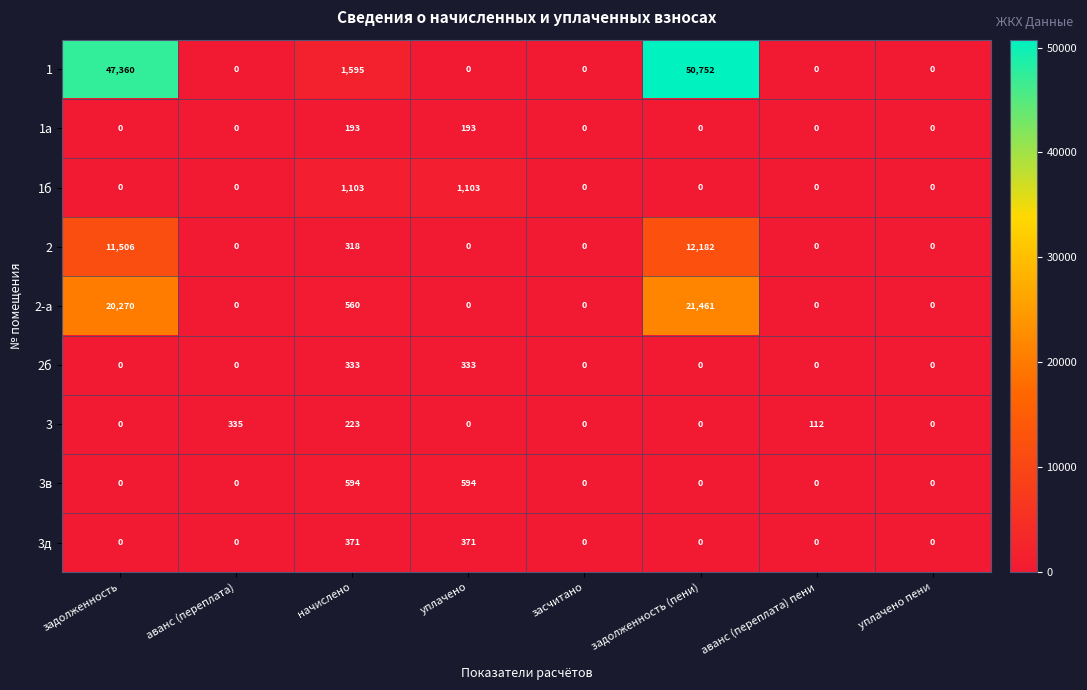

At which category is the sum across all series the highest?

задолженность (пени)